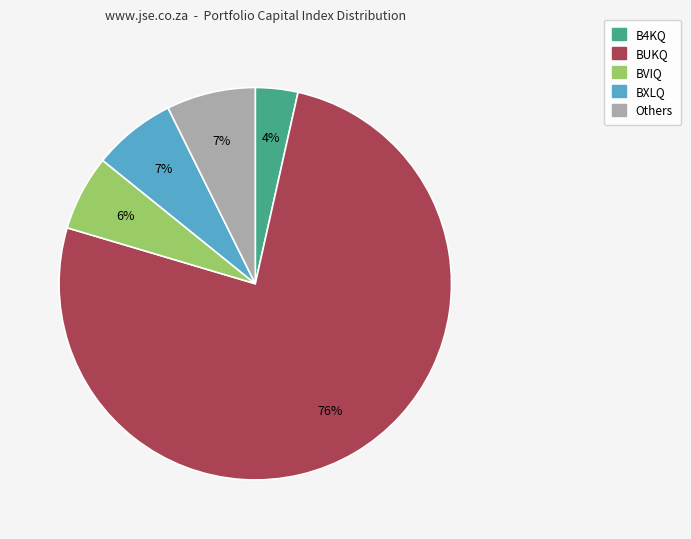

Does any single category account for the majority?

Yes